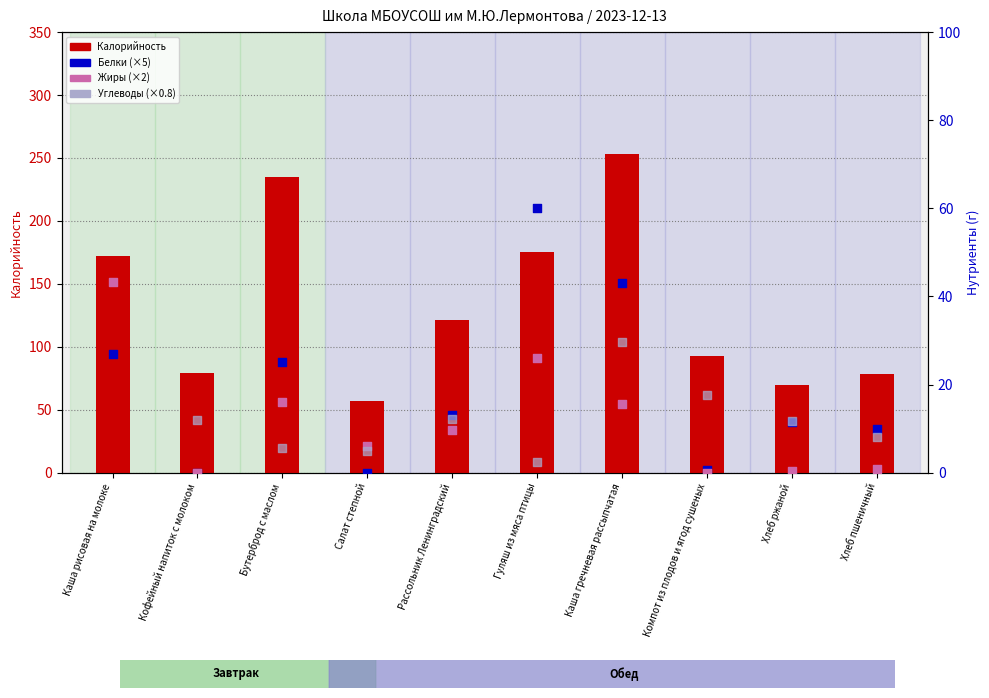

At how many categories does at least one series exceed 84?

6